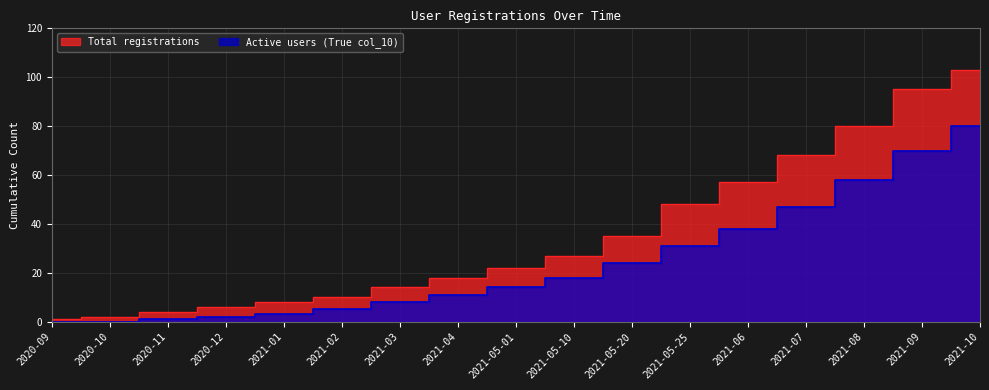

Where does the Active users (True col_10) series first go above 14?

2021-05-10